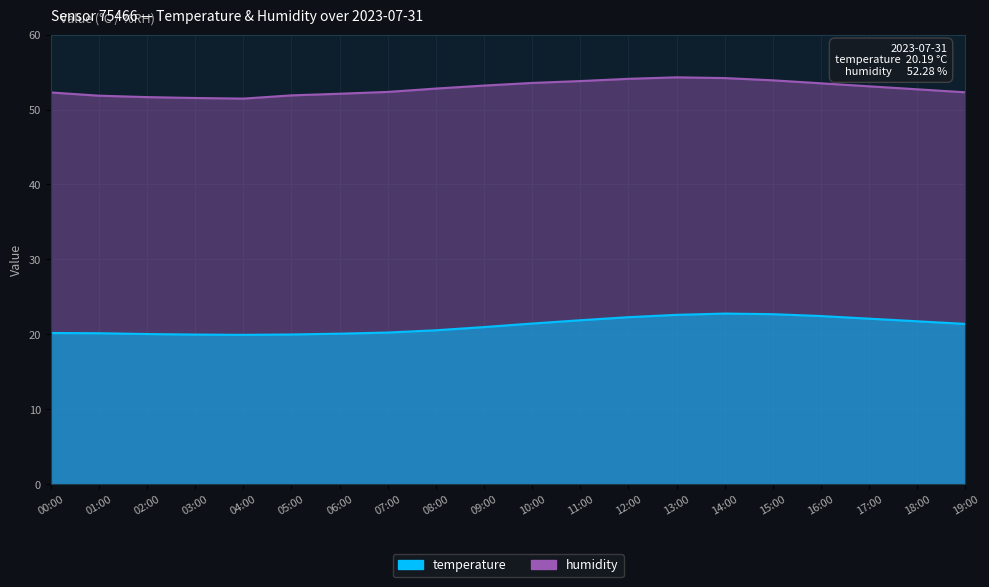

What is the average value of the humidity series?

52.8